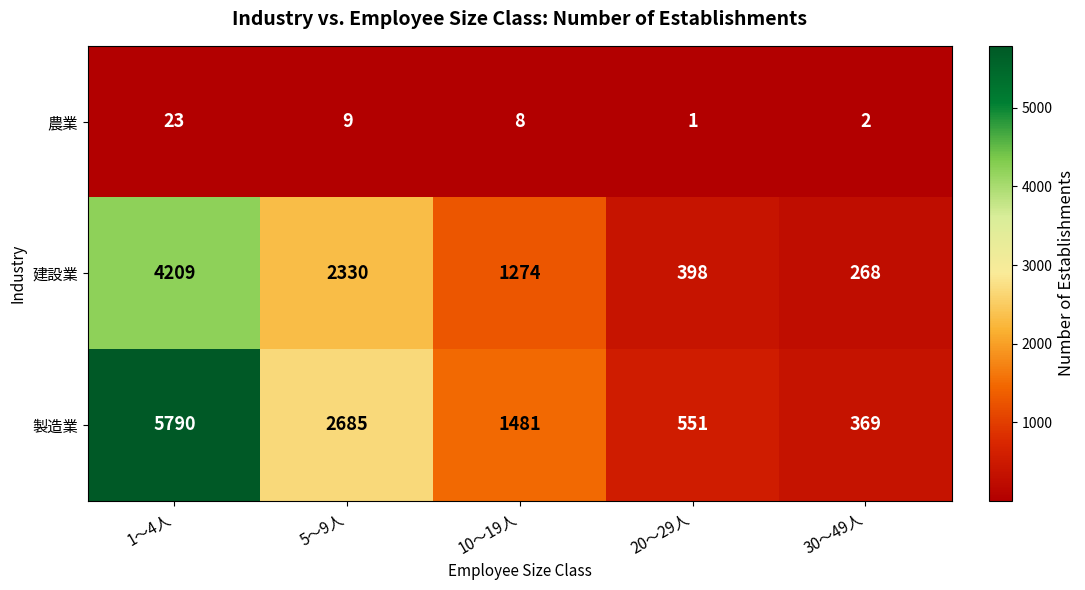

Is it true that 農業 equals 13 at 10～19人?

False